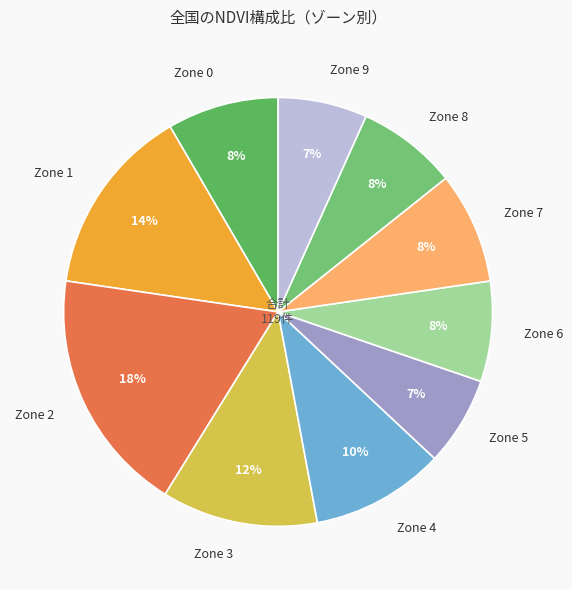

How many slices are in this pie chart?

10